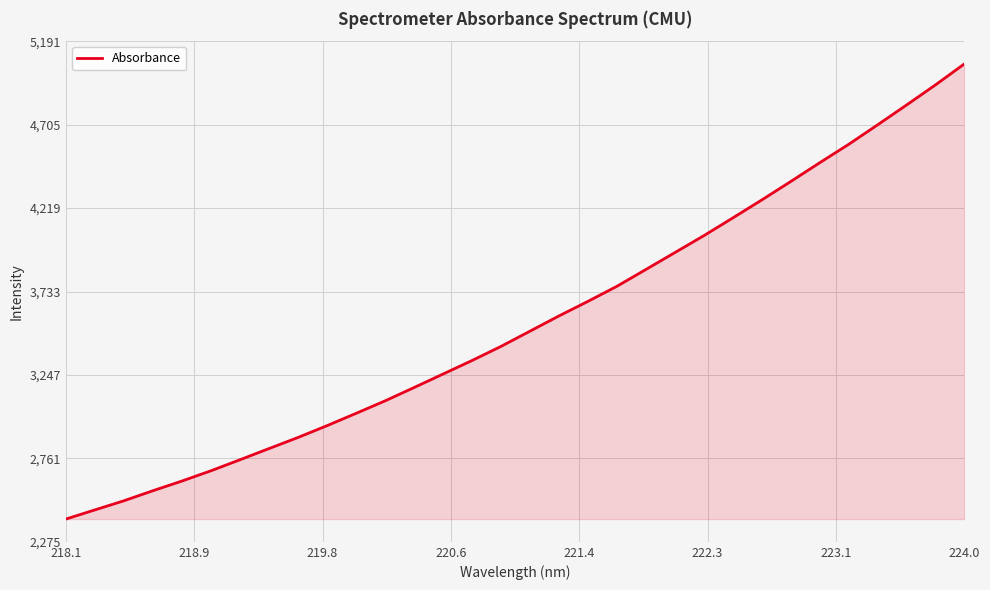

What is the difference between the maximum and minimum values?

2650.2